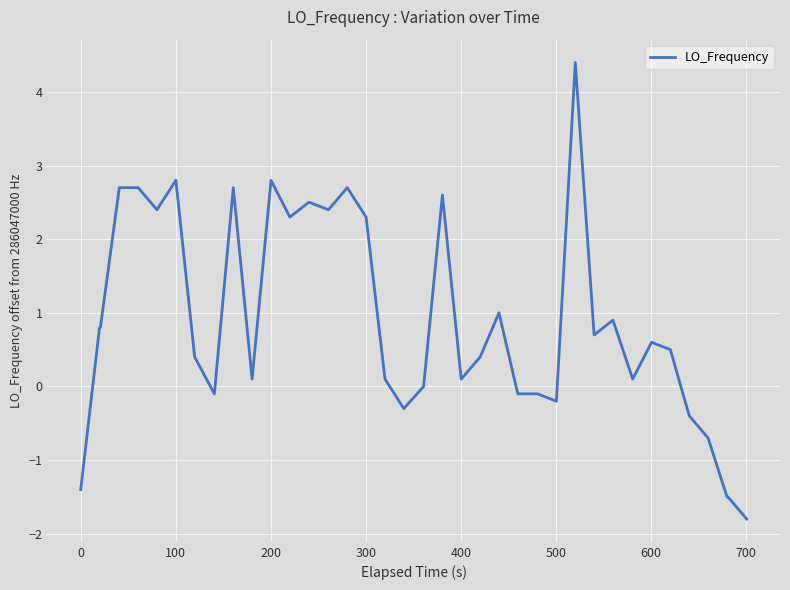

Does the chart display data point markers on the line(s)?

No